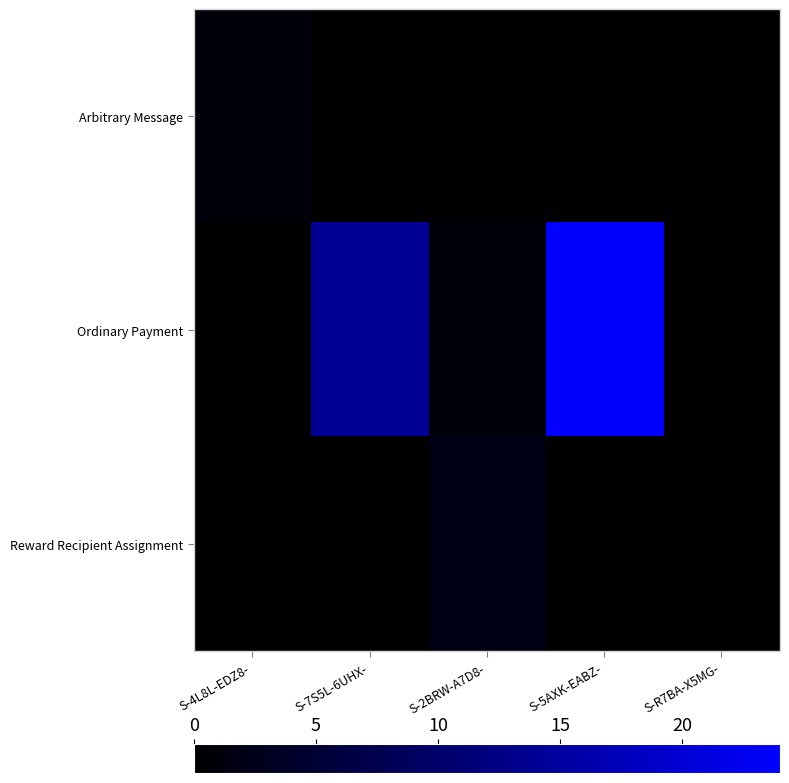

How many distinct data groups are displayed?

3